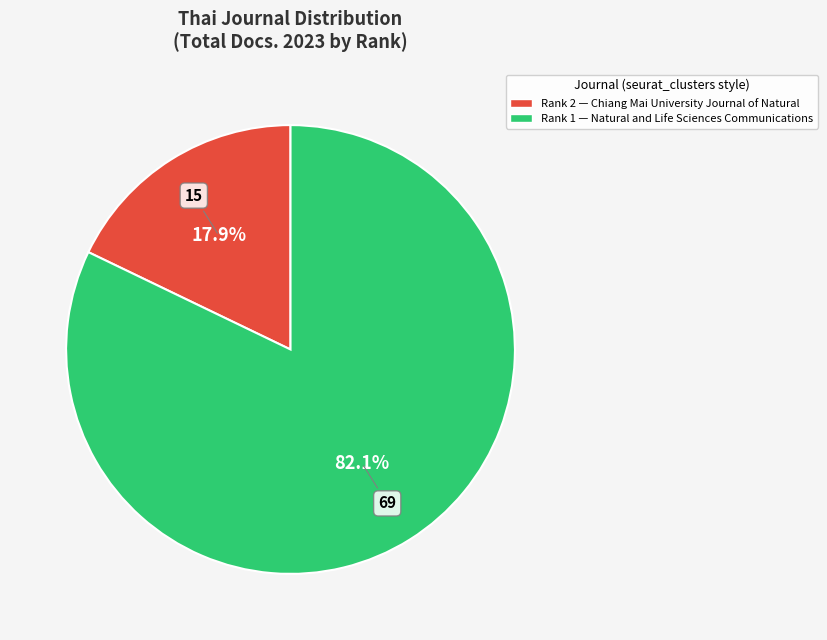

Is there any slice that represents more than half of the pie?

Yes